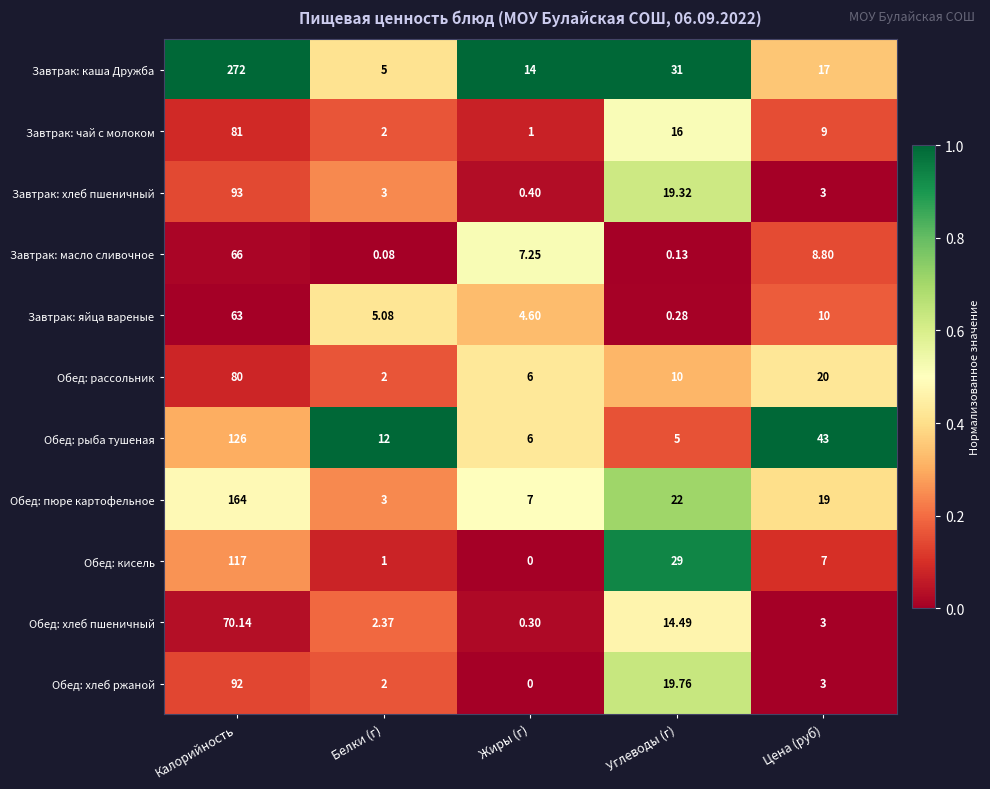

At how many categories does at least one series exceed 0?

5